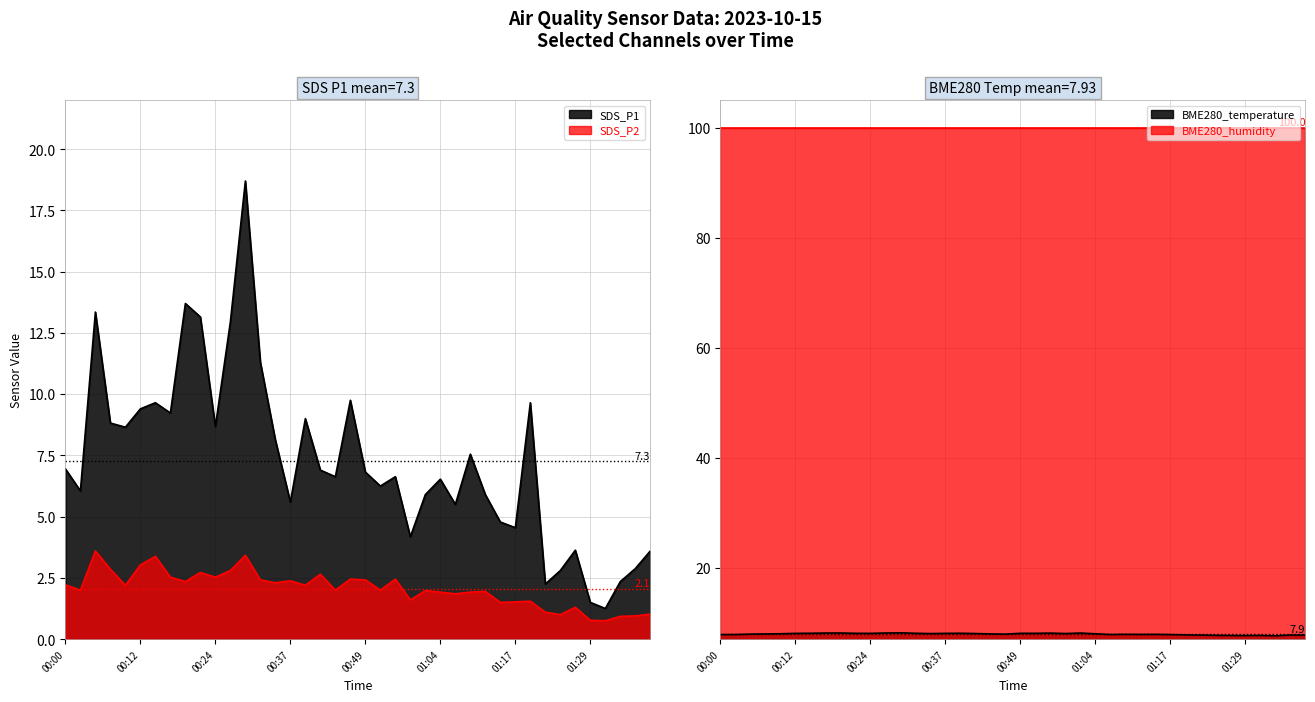

Rank the series at 01:11 from lowest to highest value.

SDS_P2, SDS_P1, BME280_temperature